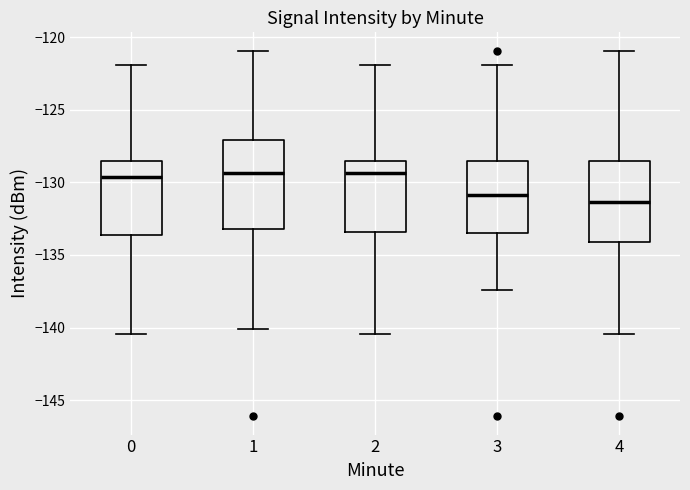

Comparing the boxes themselves (not the whiskers), which one is the tallest?

1